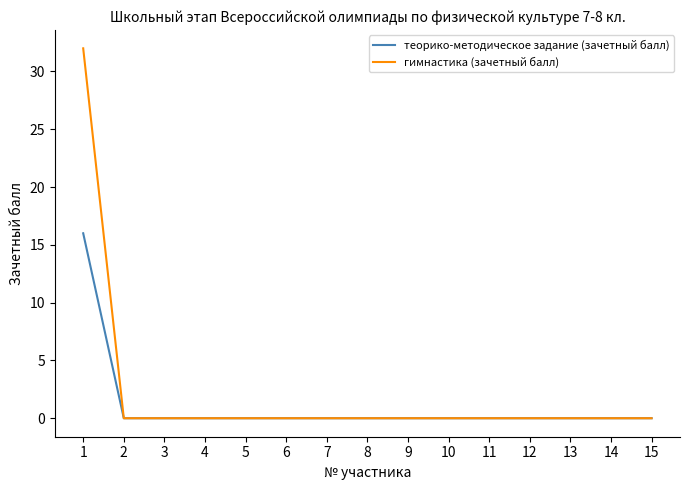

Rank the series by their maximum value, from highest to lowest.

гимнастика (зачетный балл), теорико-методическое задание (зачетный балл)